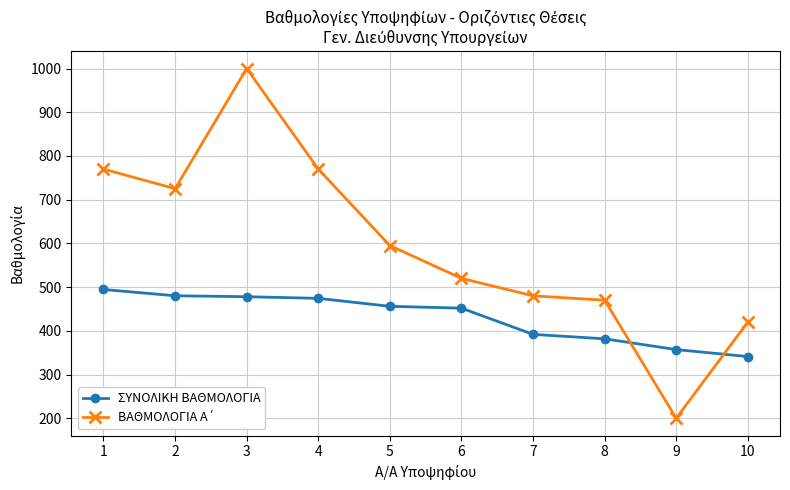

The value of ΣΥΝΟΛΙΚΗ ΒΑΘΜΟΛΟΓΙΑ at 5 is 224.1. True or false?

False